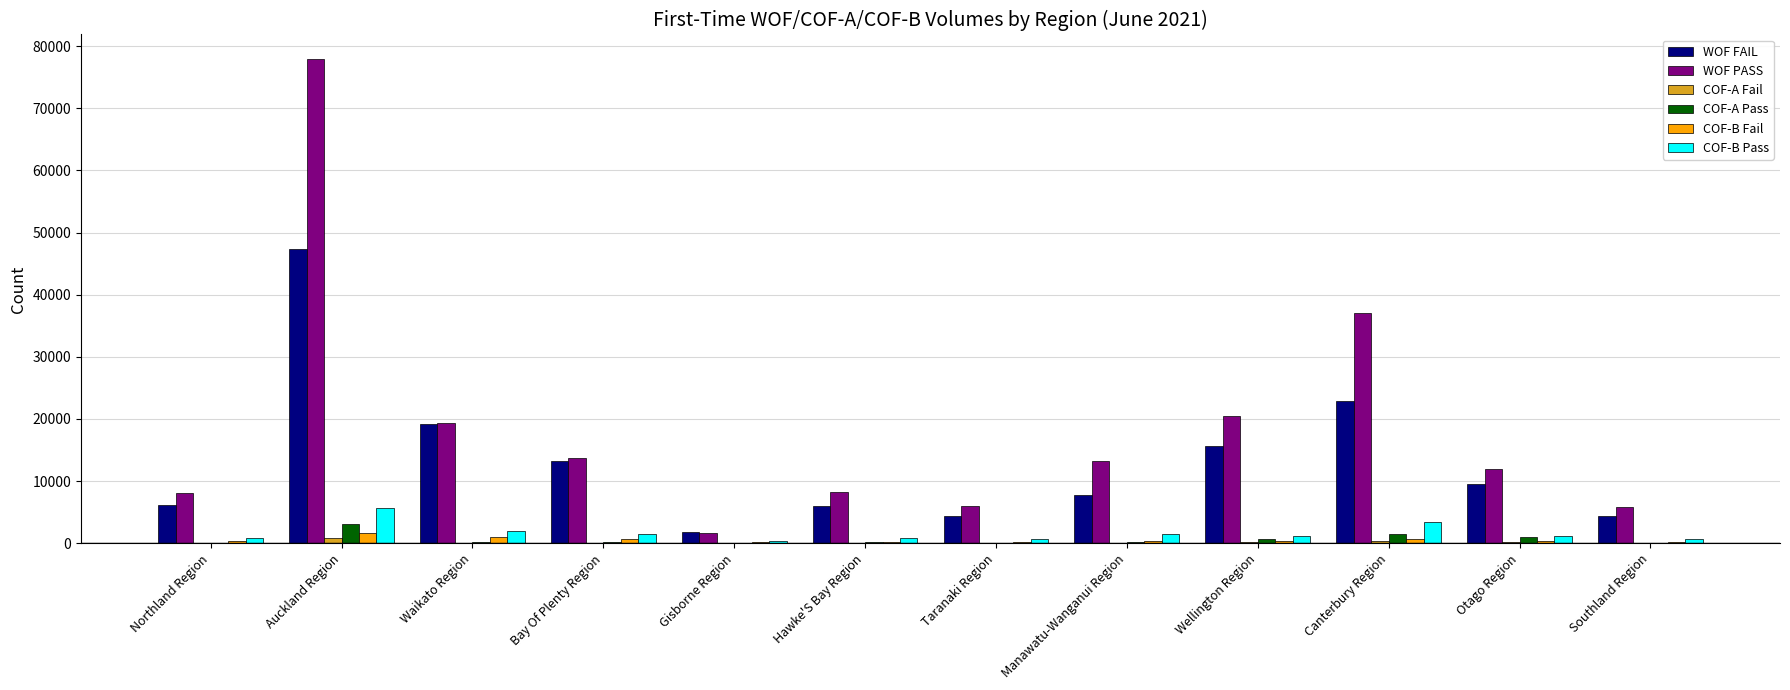

Which series changed the most between Canterbury Region and Otago Region?

WOF PASS